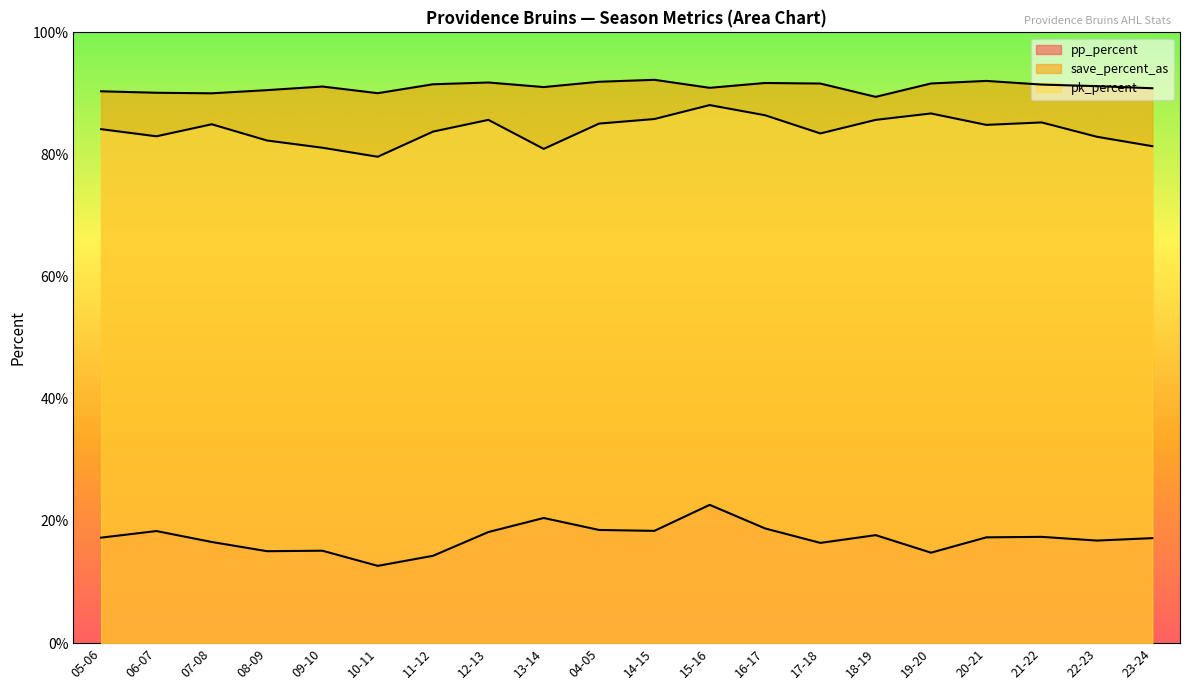

List the series in order of their peak value, highest first.

save_percent_as, pk_percent, pp_percent